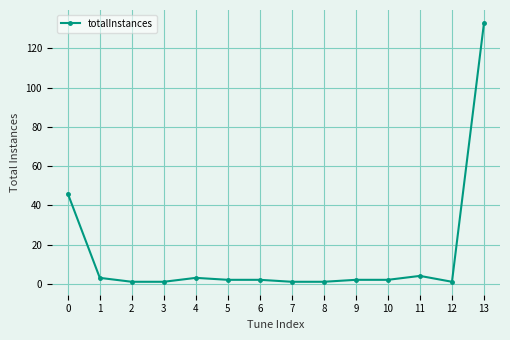

What is the difference between the maximum and minimum values?

132